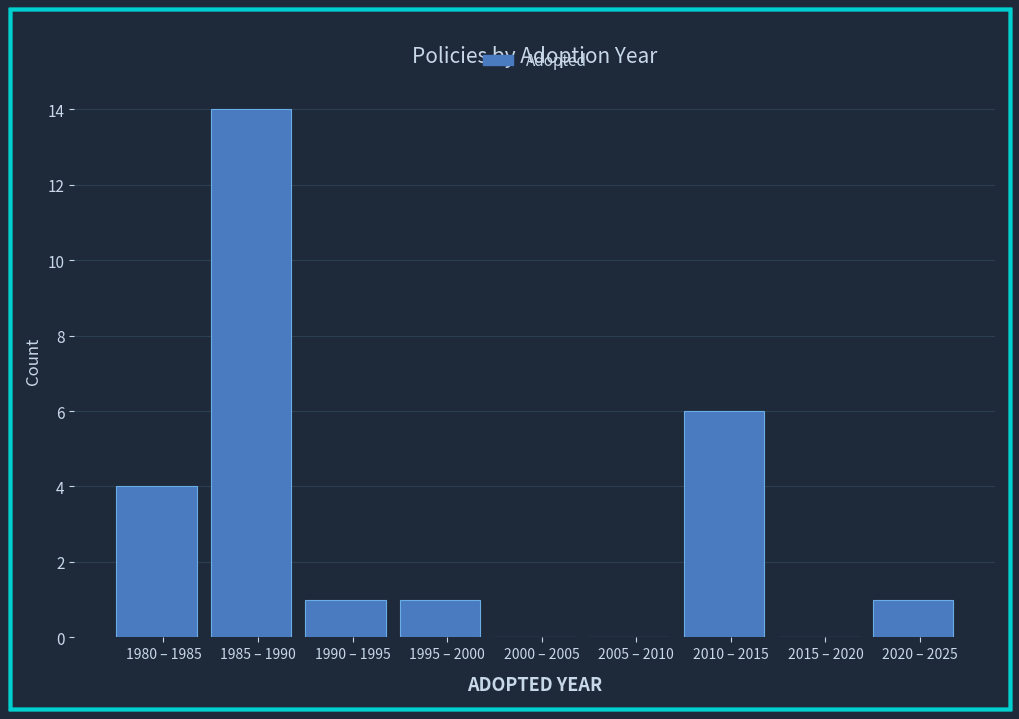

Reading left to right, list all the values displayed in this chart.

1980 – 1985=4	1985 – 1990=14	1990 – 1995=1	1995 – 2000=1	2000 – 2005=0	2005 – 2010=0	2010 – 2015=6	2015 – 2020=0	2020 – 2025=1